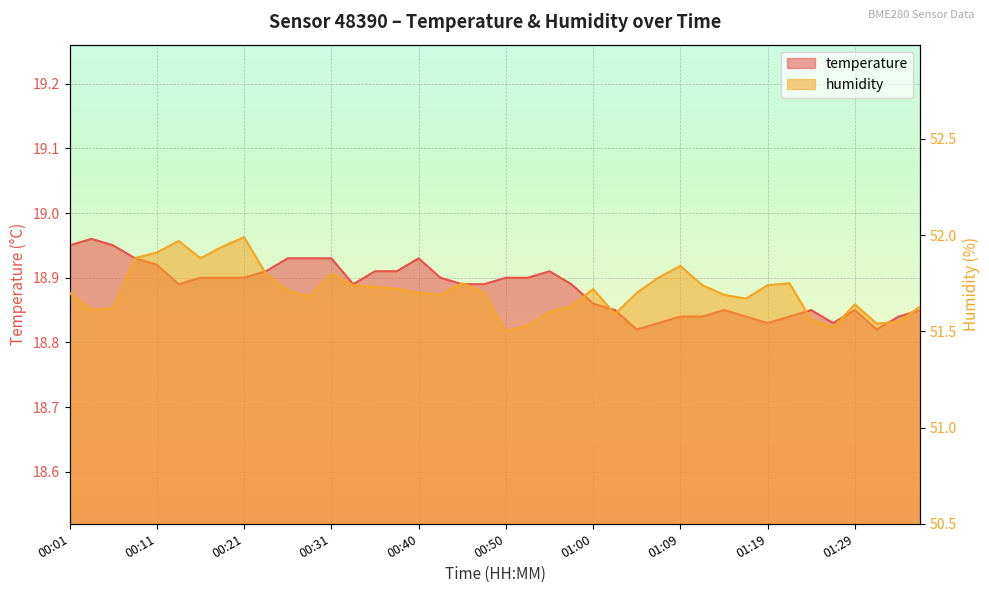

How many distinct data groups are displayed?

2